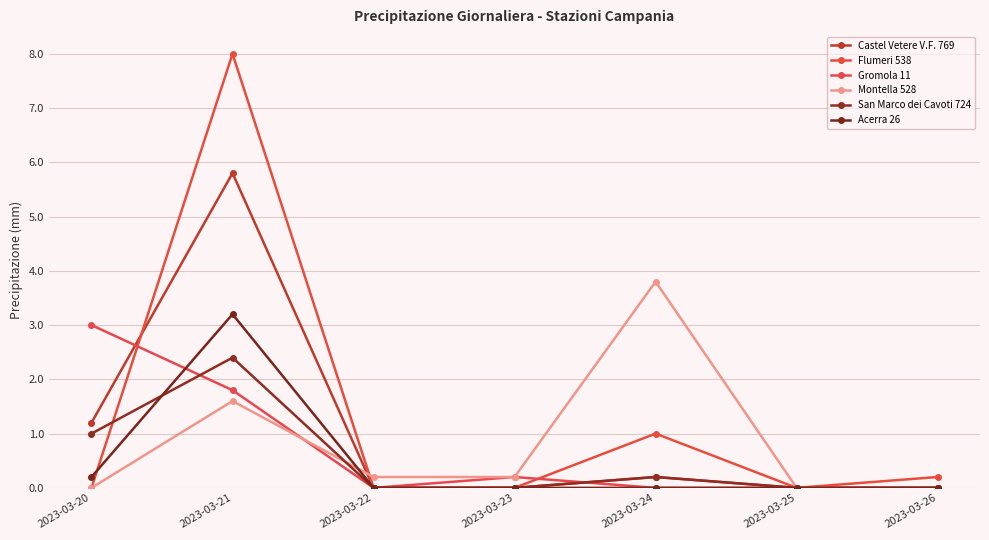

What is the average value of the Montella 528 series?

0.8